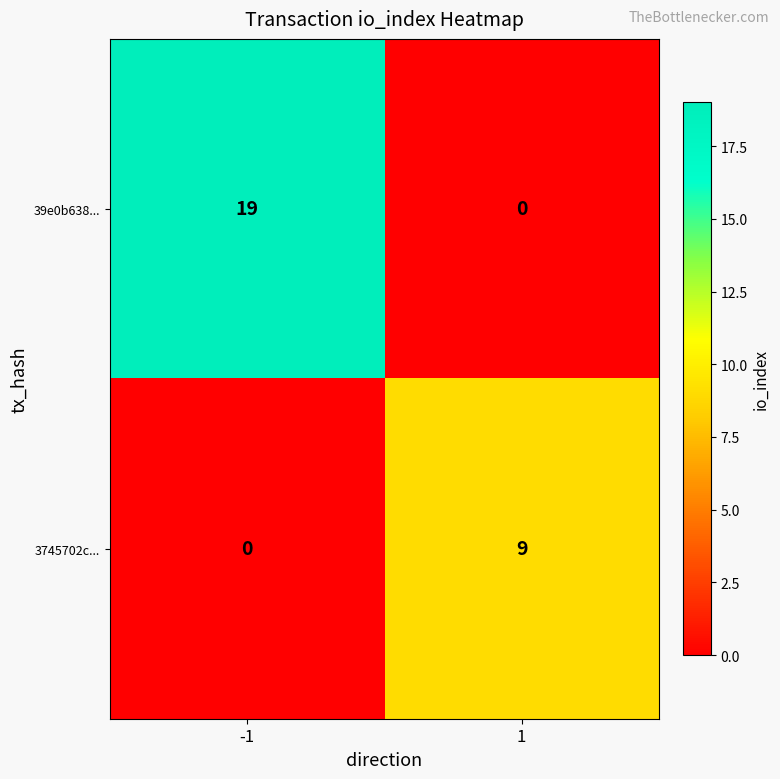

Reading left to right, extract all data points from this chart.

39e0b638...: -1=19	1=0
3745702c...: -1=0	1=9